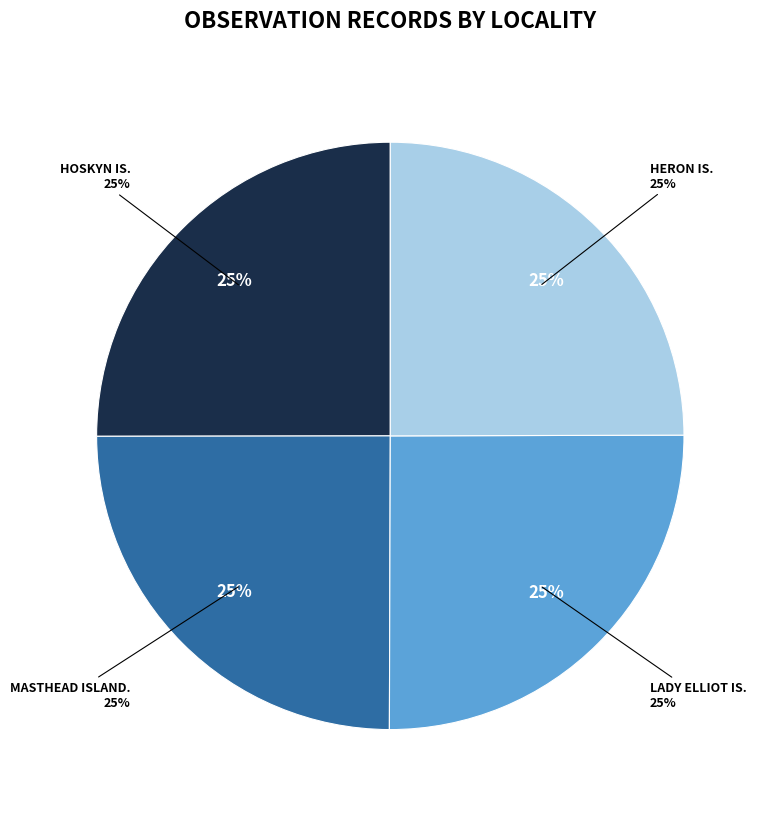

True or false: Lady Elliot Is. accounts for 14% of the total.

False